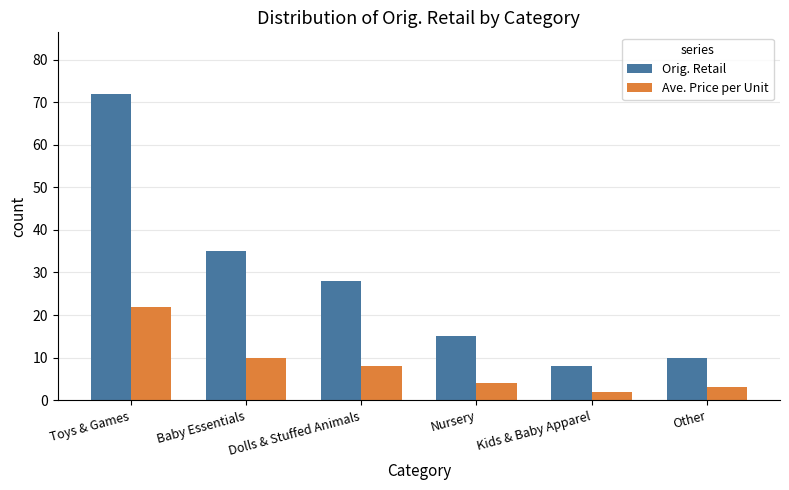

Which series has the largest total across all categories?

Orig. Retail